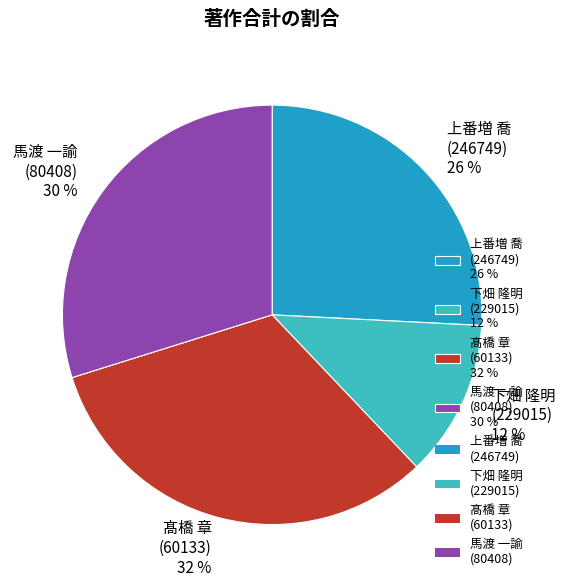

Count the number of slices in the pie.

4